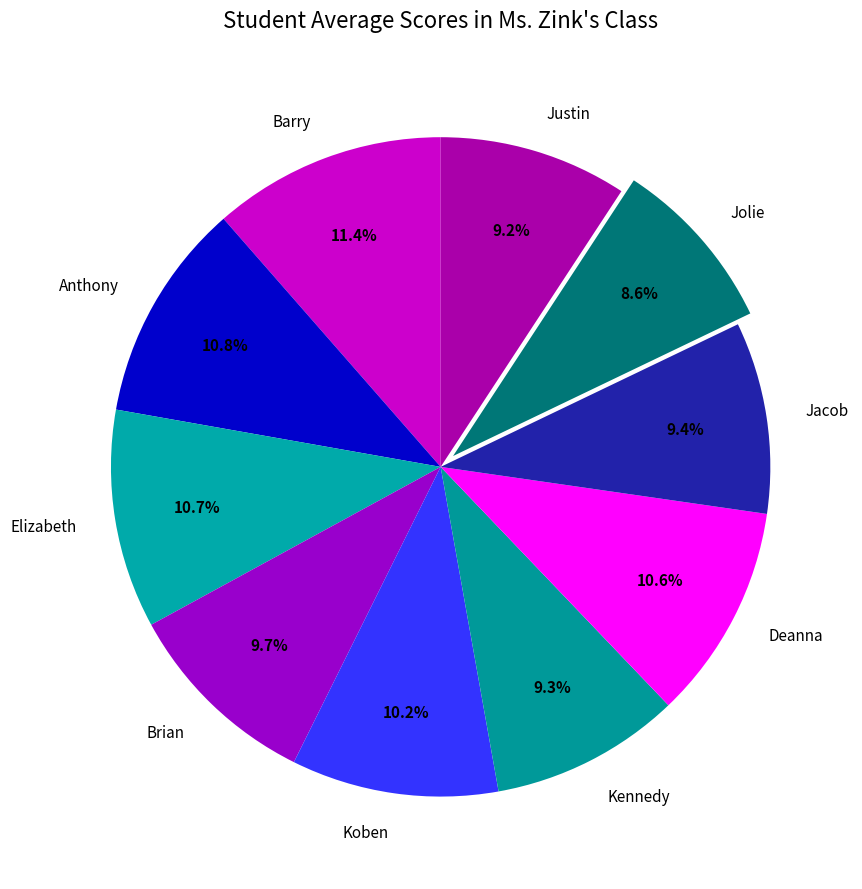

How much of the chart is everything except Deanna?

89.4%